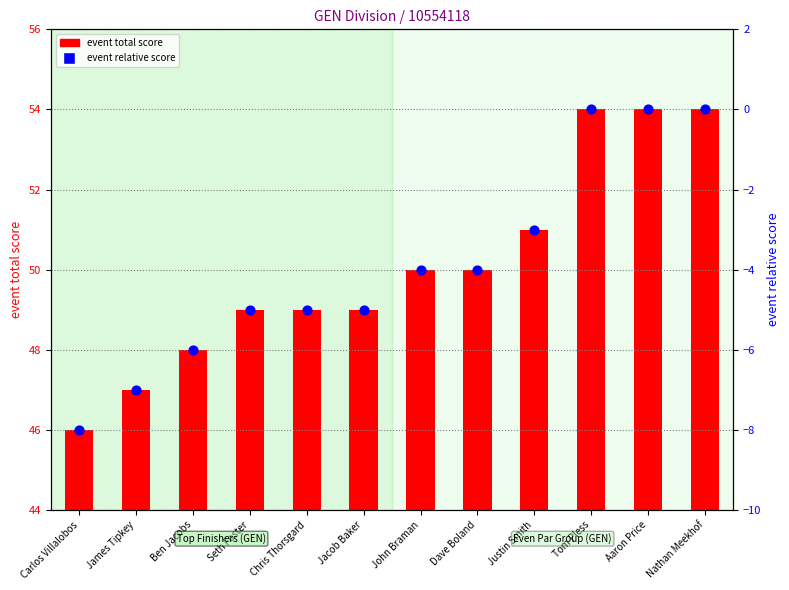

Which series reaches the maximum Y coordinate?

event total score